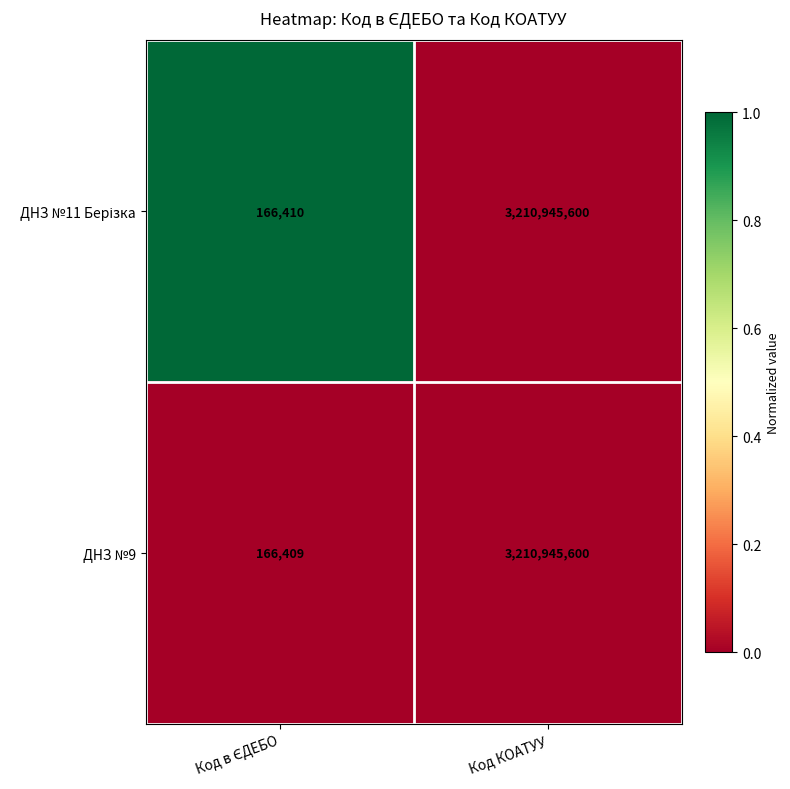

Which series has the largest range (max minus min)?

ДНЗ №9